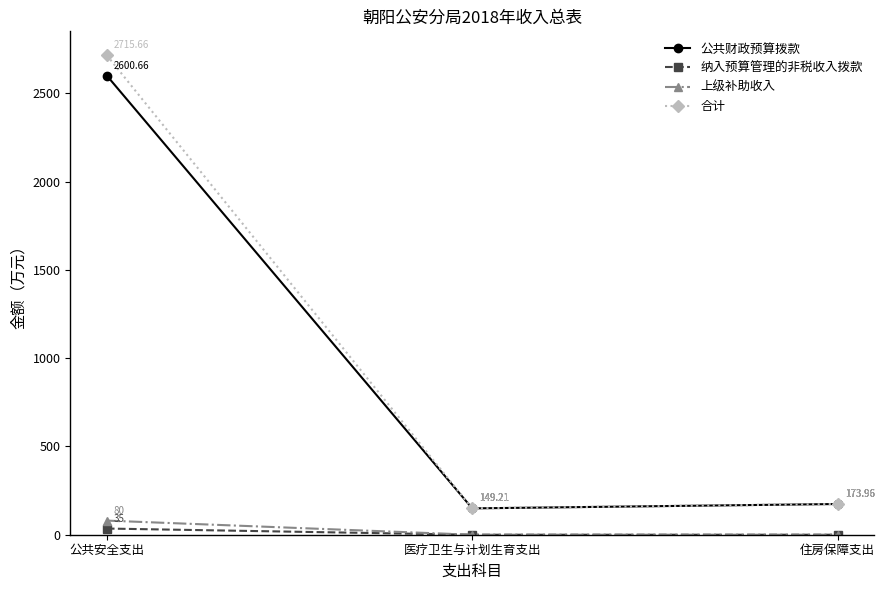

What is the label of the 1st point from the right?

住房保障支出